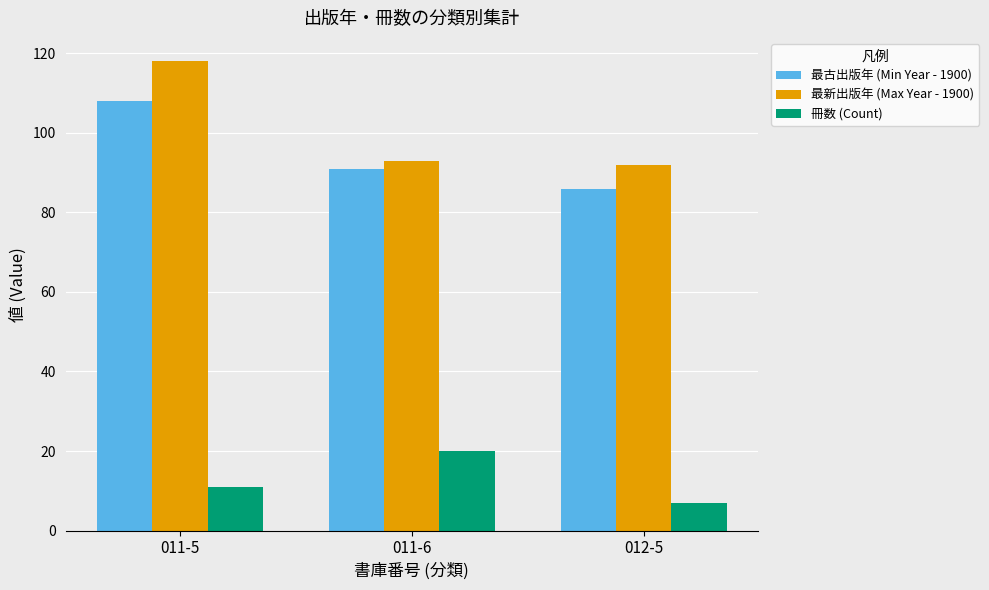

The value of 冊数 (Count) at 011-6 is 20. True or false?

True